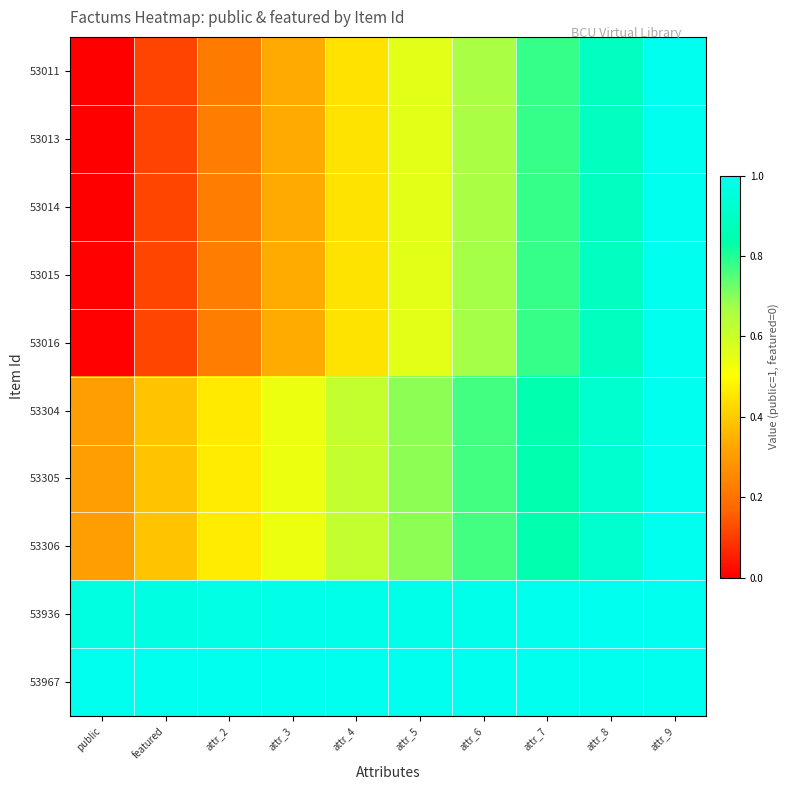

Reading left to right, transcribe all the data shown in this chart.

53011: public=0.0	featured=0.1	attr_2=0.2	attr_3=0.3	attr_4=0.4	attr_5=0.6	attr_6=0.7	attr_7=0.8	attr_8=0.9	attr_9=1.0
53013: public=0.0	featured=0.1	attr_2=0.2	attr_3=0.3	attr_4=0.4	attr_5=0.6	attr_6=0.7	attr_7=0.8	attr_8=0.9	attr_9=1.0
53014: public=0.0	featured=0.1	attr_2=0.2	attr_3=0.3	attr_4=0.4	attr_5=0.6	attr_6=0.7	attr_7=0.8	attr_8=0.9	attr_9=1.0
53015: public=0.0	featured=0.1	attr_2=0.2	attr_3=0.3	attr_4=0.4	attr_5=0.6	attr_6=0.7	attr_7=0.8	attr_8=0.9	attr_9=1.0
53016: public=0.0	featured=0.1	attr_2=0.2	attr_3=0.3	attr_4=0.4	attr_5=0.6	attr_6=0.7	attr_7=0.8	attr_8=0.9	attr_9=1.0
53304: public=0.3	featured=0.4	attr_2=0.5	attr_3=0.5	attr_4=0.6	attr_5=0.7	attr_6=0.8	attr_7=0.8	attr_8=0.9	attr_9=1.0
53305: public=0.3	featured=0.4	attr_2=0.5	attr_3=0.5	attr_4=0.6	attr_5=0.7	attr_6=0.8	attr_7=0.8	attr_8=0.9	attr_9=1.0
53306: public=0.3	featured=0.4	attr_2=0.5	attr_3=0.5	attr_4=0.6	attr_5=0.7	attr_6=0.8	attr_7=0.8	attr_8=0.9	attr_9=1.0
53936: public=1.0	featured=1.0	attr_2=1.0	attr_3=1.0	attr_4=1.0	attr_5=1.0	attr_6=1.0	attr_7=1.0	attr_8=1.0	attr_9=1.0
53967: public=1.0	featured=1.0	attr_2=1.0	attr_3=1.0	attr_4=1.0	attr_5=1.0	attr_6=1.0	attr_7=1.0	attr_8=1.0	attr_9=1.0